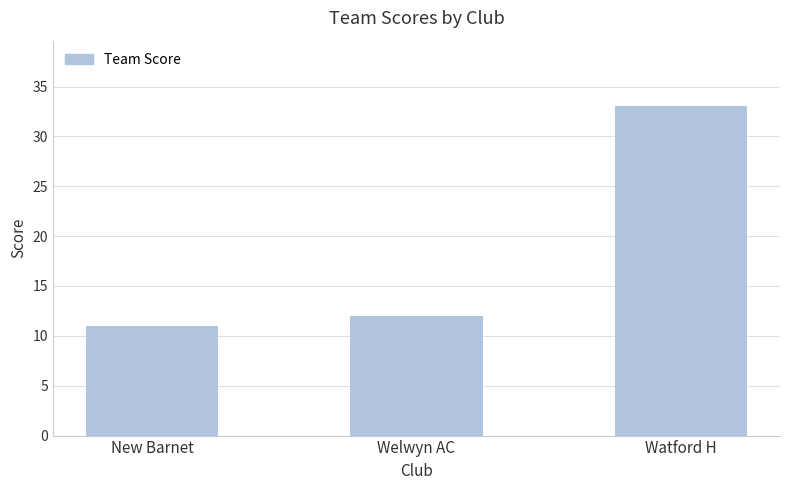

Reading left to right, list all the values displayed in this chart.

New Barnet=11	Welwyn AC=12	Watford H=33